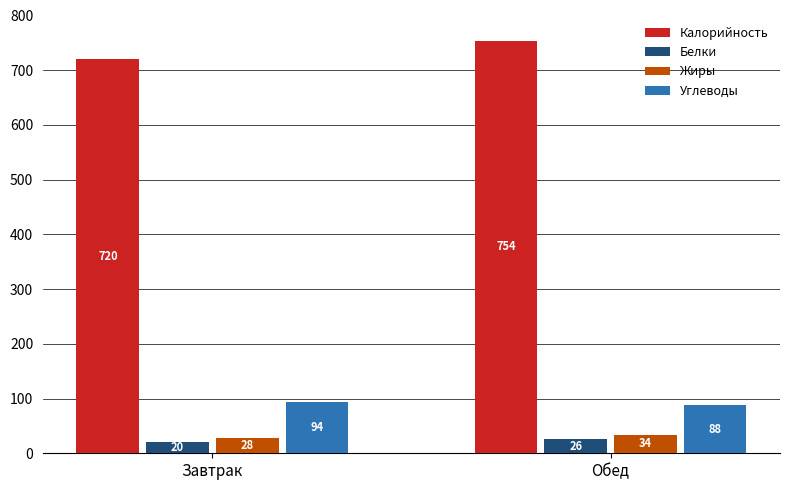

What is the value of the Калорийность bar at the 1st from the left?

720